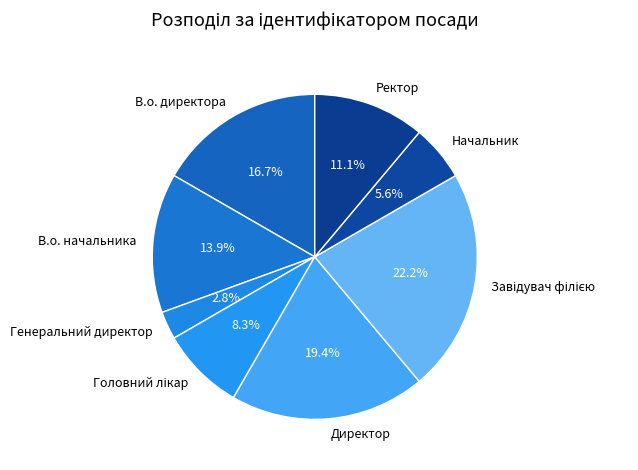

To the nearest percent, what percentage of the pie is Ректор?

11%